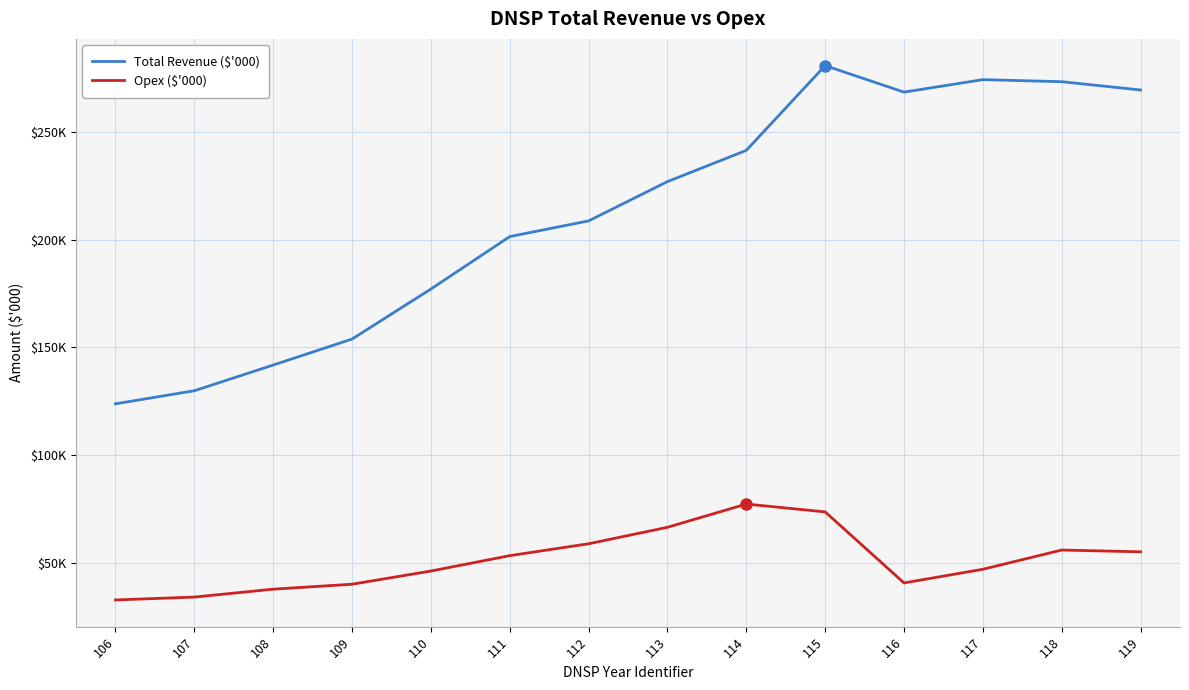

At which label does Total Revenue ($'000) reach its peak?

115